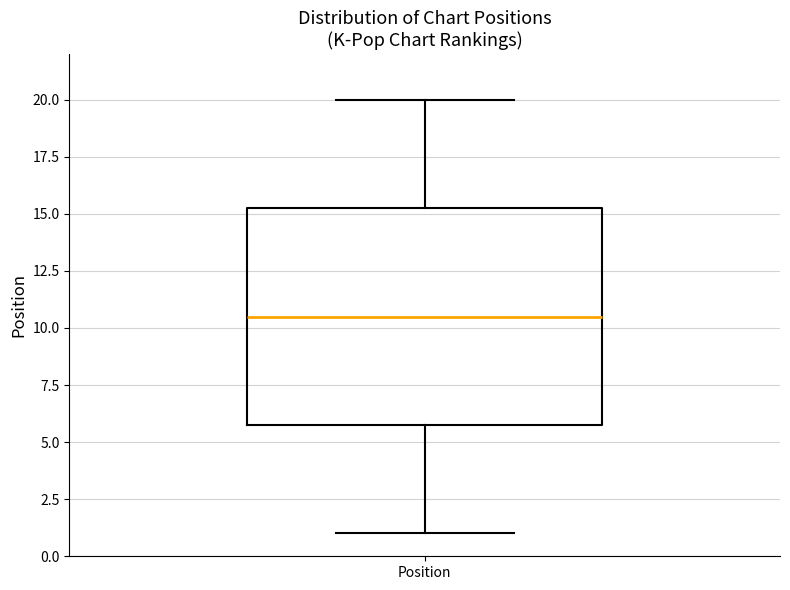

Transcribe this box plot: give where the median line is, the range the box spans, and where the two whiskers end, as read against the y-axis. The values are not printed on the chart, so give them approximately, as read against the axis.

median 10.5, box 6.0 to 15.5, whiskers 1.0 to 20.0